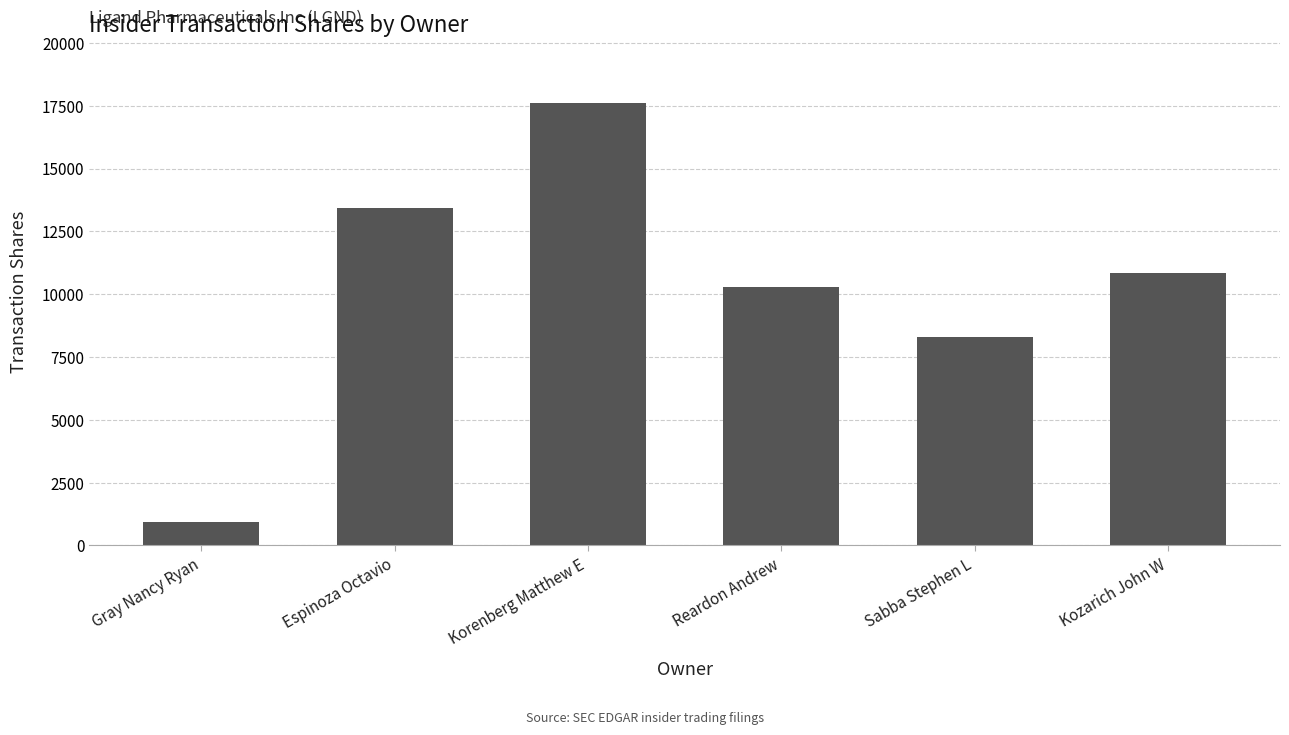

What is the average value?

10236